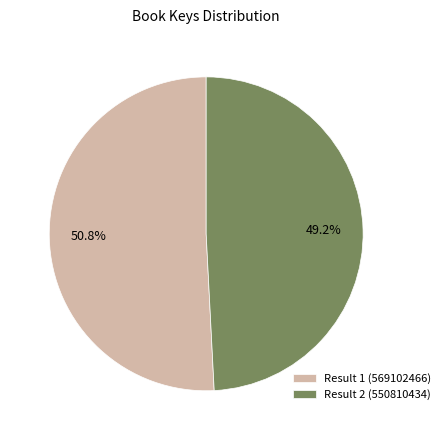

Does Result 1 (569102466) represent more than half of the total?

Yes